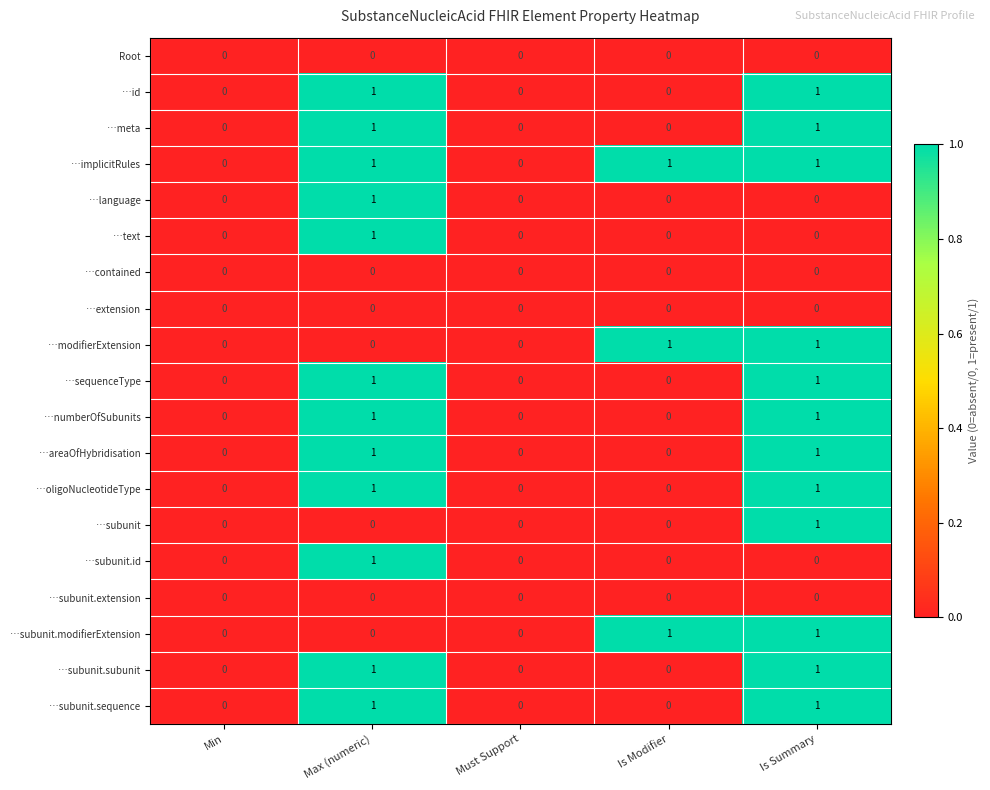

Count the …id values in the range 0 to 1.

5